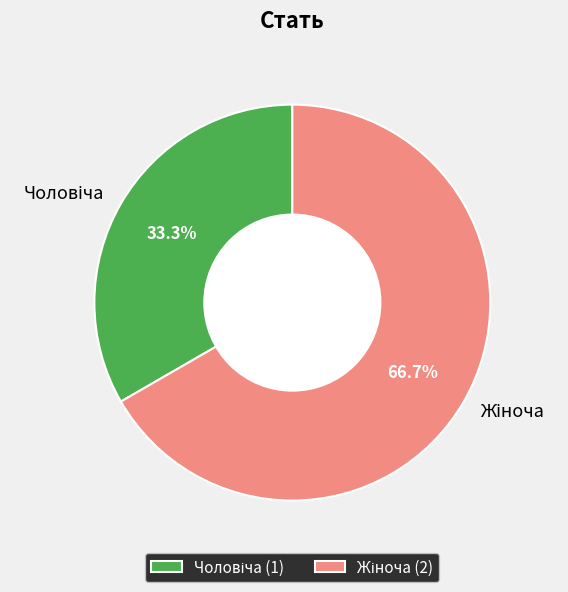

Is there a majority slice in this chart?

Yes